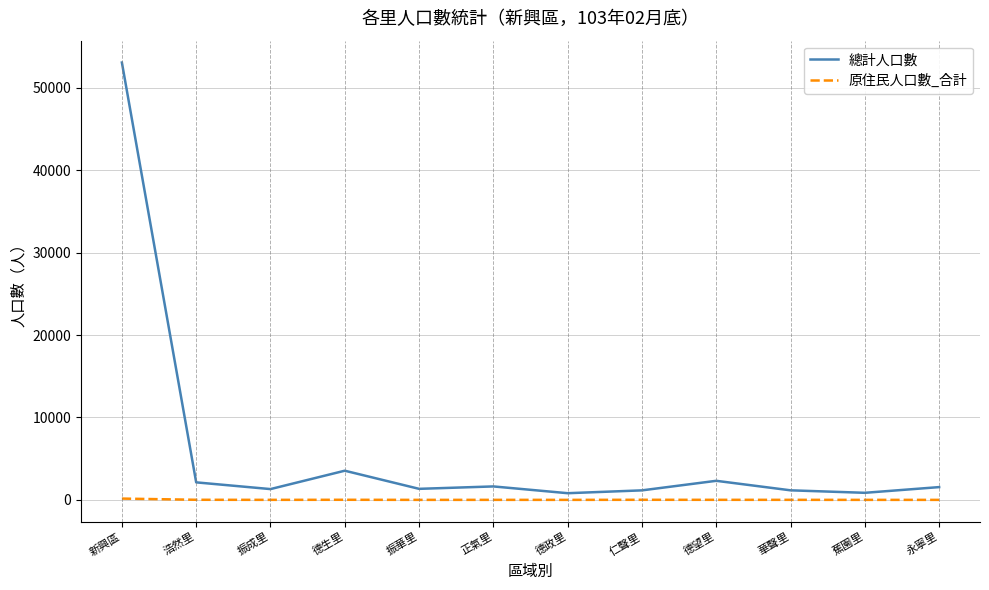

True or false: 原住民人口數_合計 and 總計人口數 cross at least once.

False